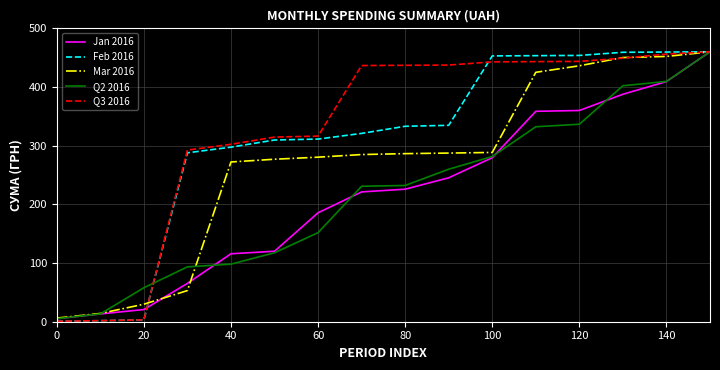

What is the maximum value shown in the chart?

460.0